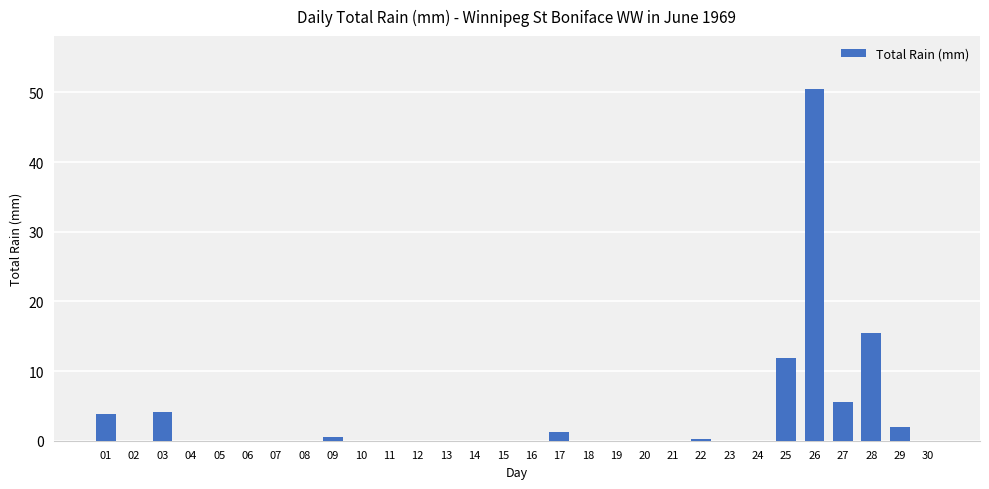

Where is the data nearest to the value 25?

28